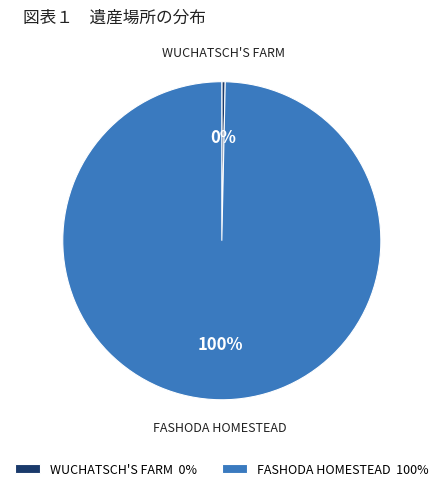

To the nearest percent, what portion does FASHODA HOMESTEAD represent?

100%